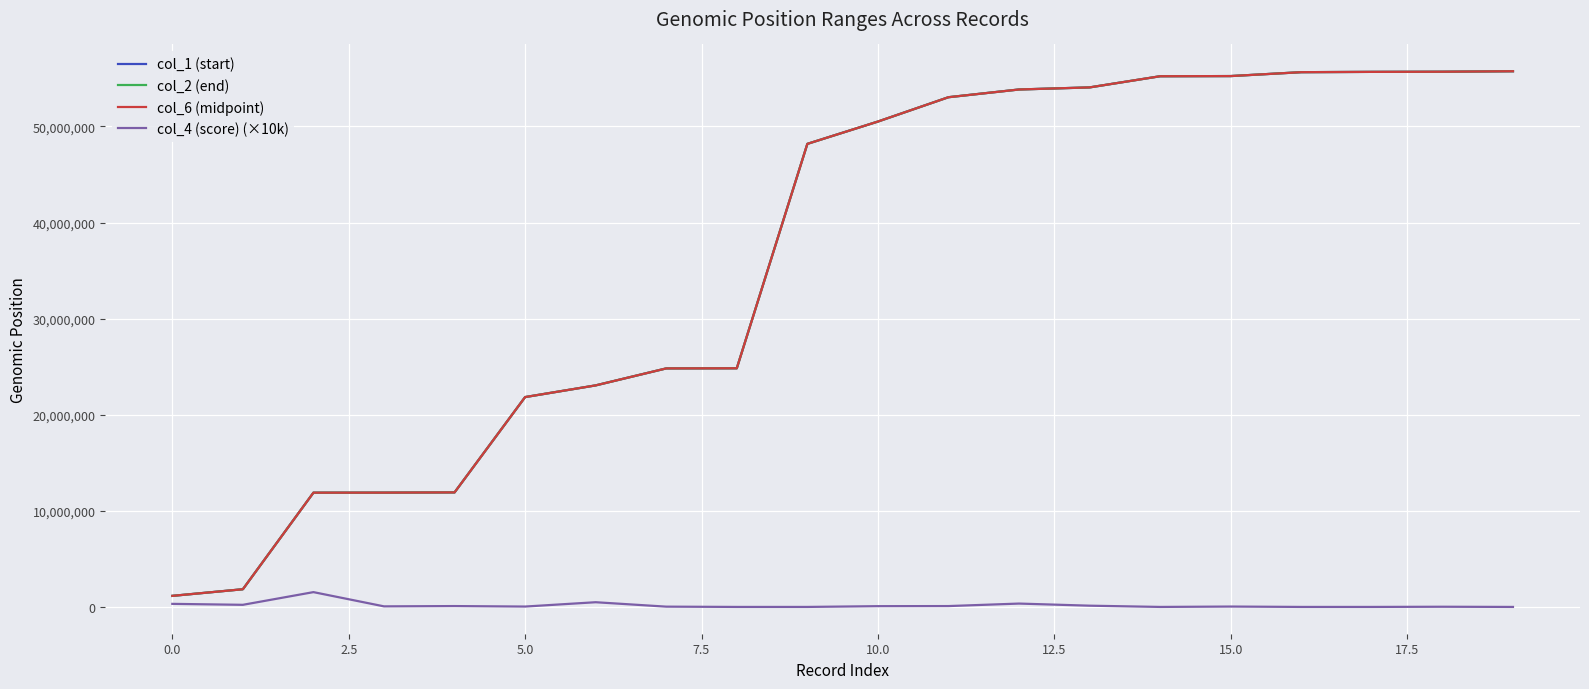

How many lines are shown in the chart?

4